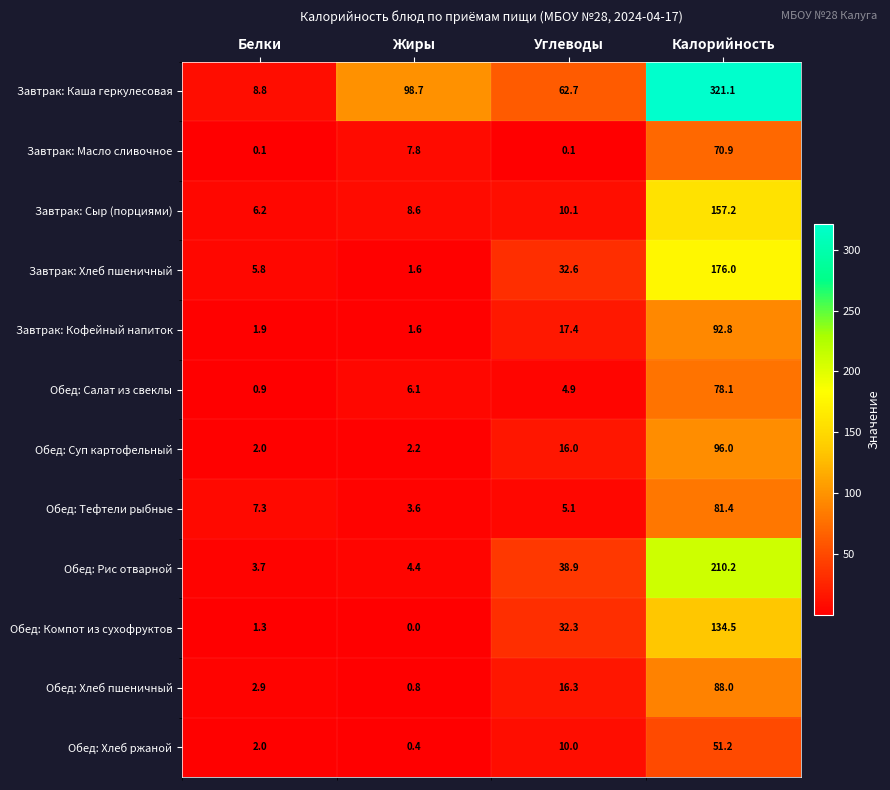

What is the average value of the Завтрак: Кофейный напиток series?

28.4